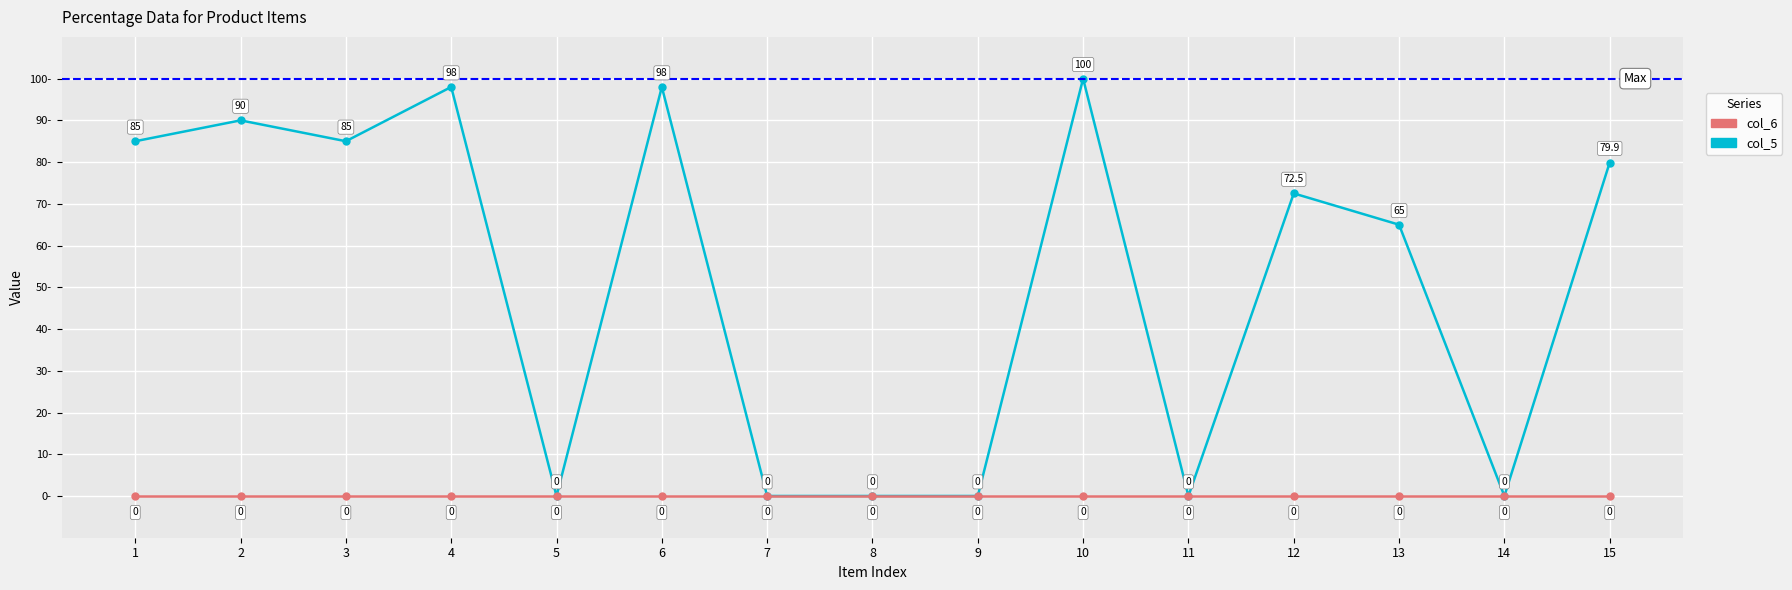

Reading left to right, list all the values displayed in this chart.

col_5: 1=85.0	2=90.0	3=85.0	4=98.0	5=0.0	6=98.0	7=0.0	8=0.0	9=0.0	10=100.0	11=0.0	12=72.5	13=65.0	14=0.0	15=79.9
col_6: 1=0.0	2=0.0	3=0.0	4=0.0	5=0.0	6=0.0	7=0.0	8=0.0	9=0.0	10=0.0	11=0.0	12=0.0	13=0.0	14=0.0	15=0.0